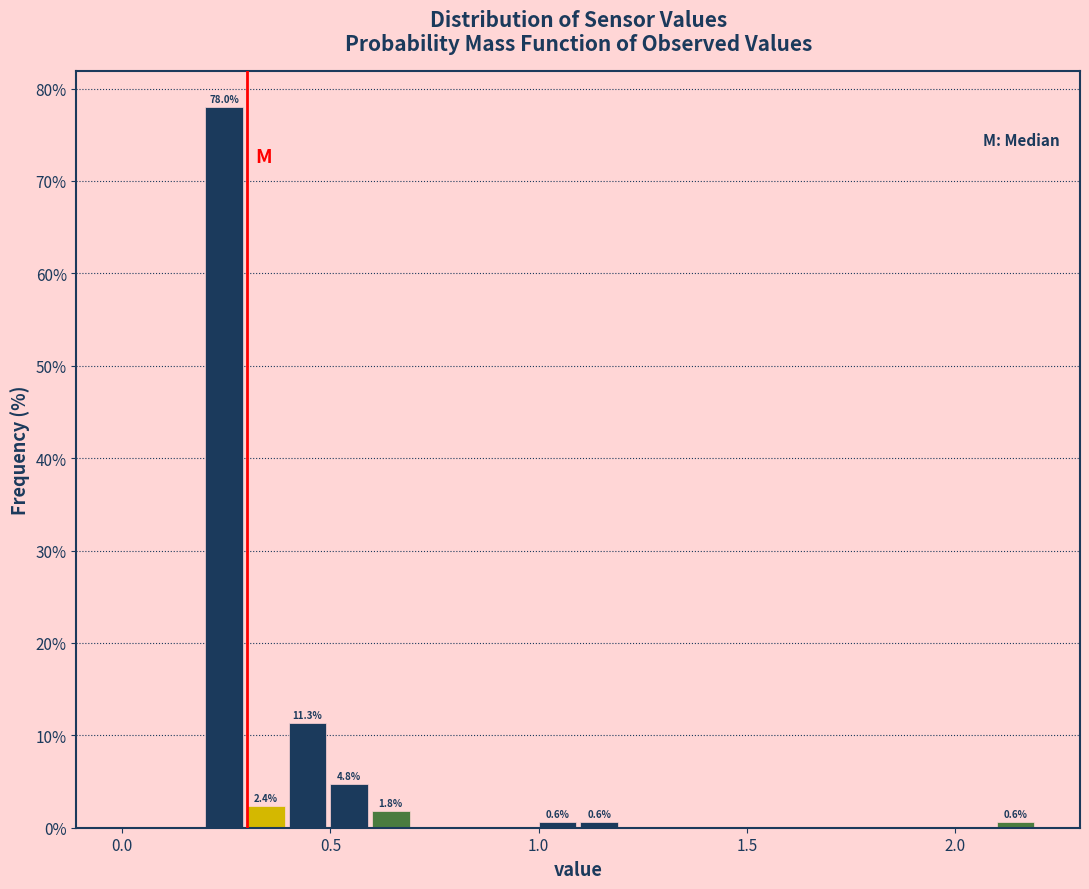

Around what value on the x-axis is the tallest bar? Give the approximate position of its centre, as read against the axis.

0.25